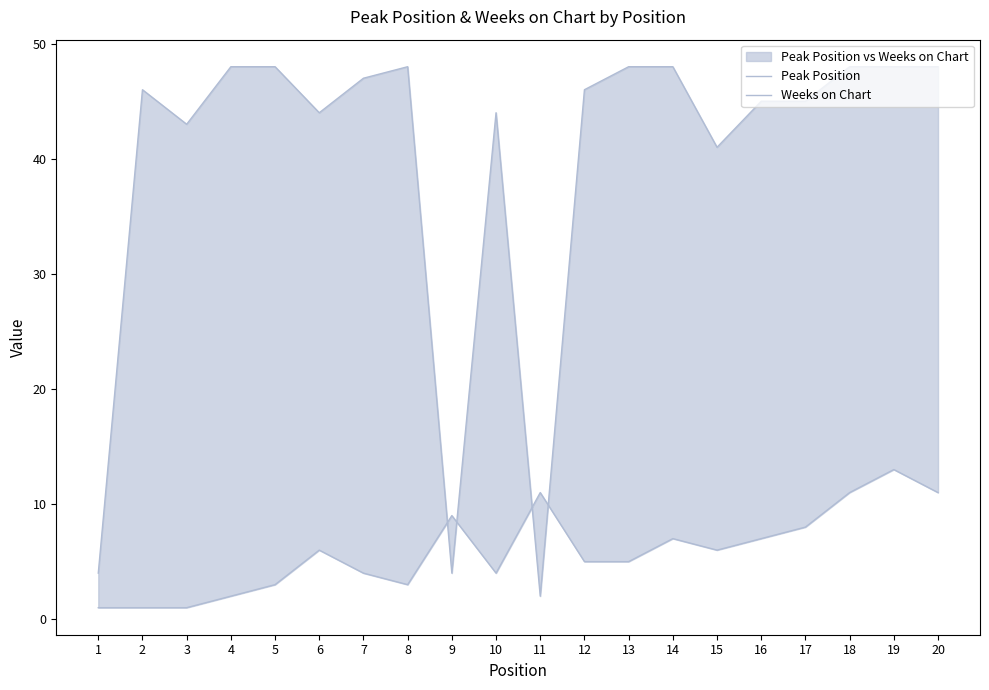

Reading left to right, list all the values displayed in this chart.

Peak Position: 1	1	1	2	3	6	4	3	9	4	11	5	5	7	6	7	8	11	13	11
Weeks on Chart: 4	46	43	48	48	44	47	48	4	44	2	46	48	48	41	45	45	48	48	48